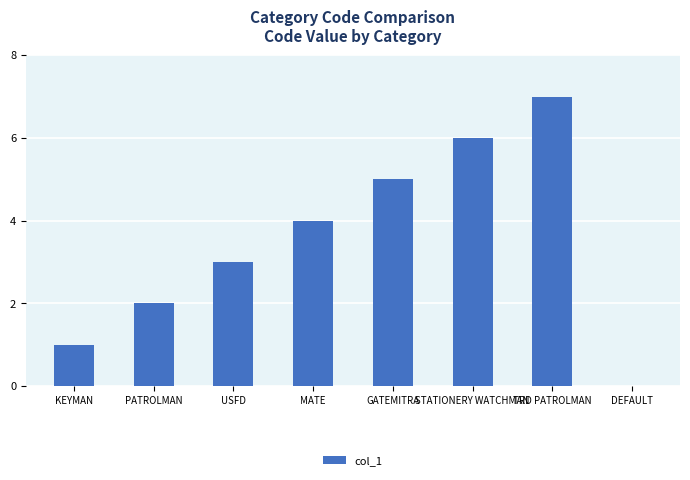

Which category has the highest value across all series?

TRD PATROLMAN